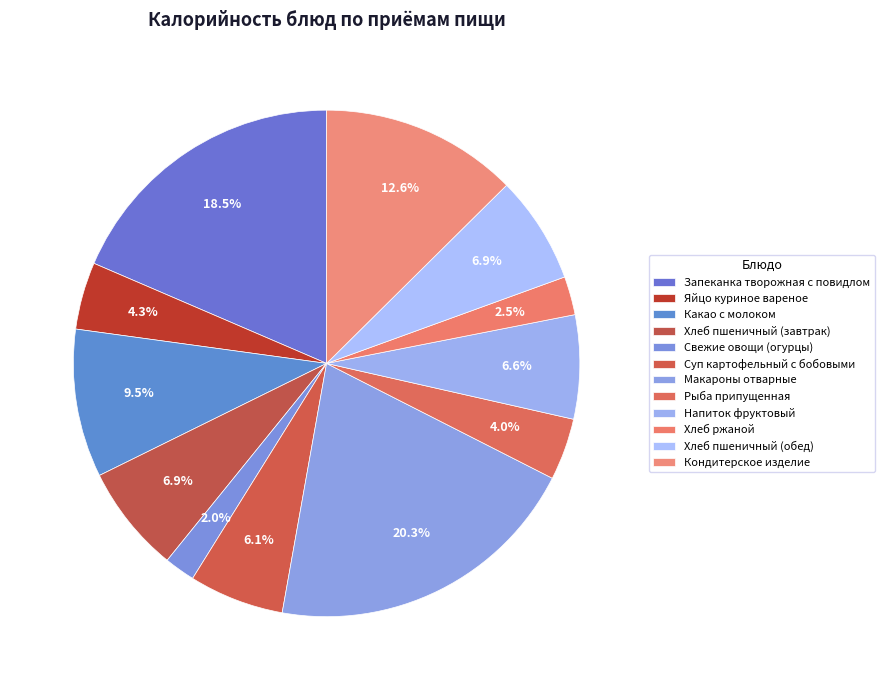

To the nearest percent, what is the combined percentage of Хлеб пшеничный (завтрак) and Хлеб пшеничный (обед)?

14%